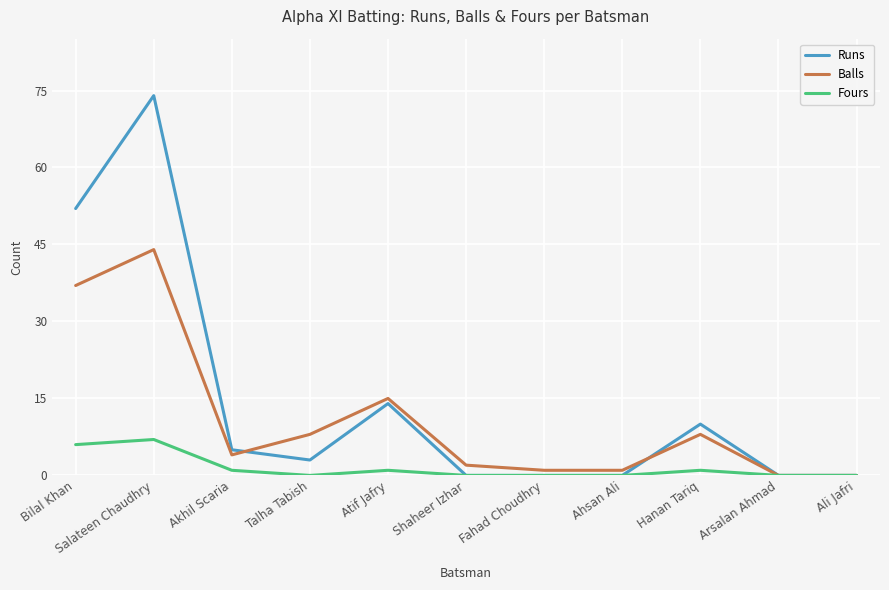

What is the difference between the Runs values at Shaheer Izhar and Talha Tabish?

3